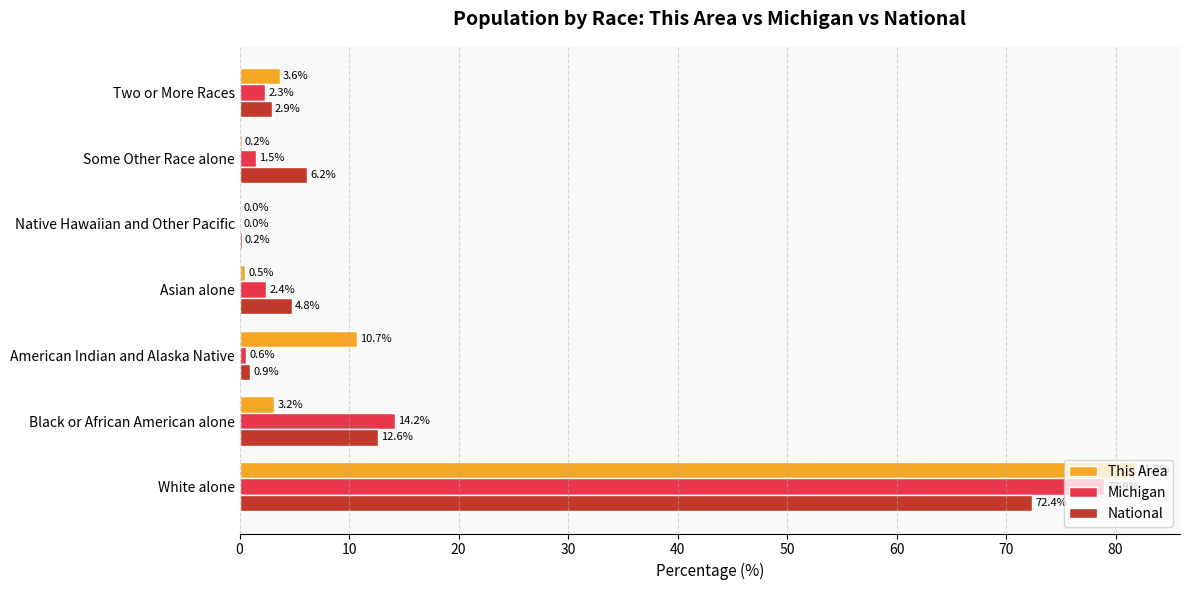

At which category is the sum across all series the highest?

White alone